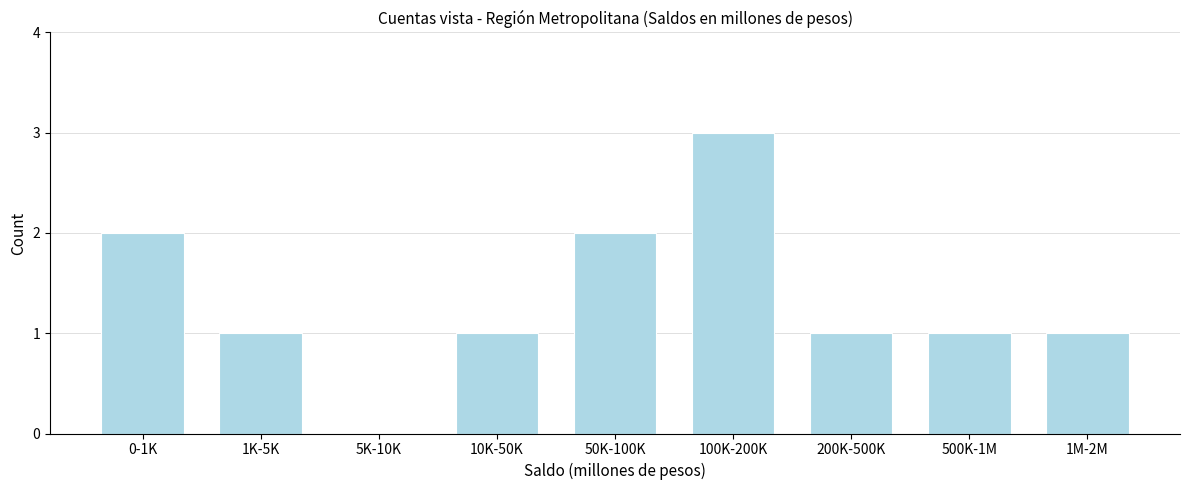

Reading left to right, what are all the values shown in this chart?

0-1K=2	1K-5K=1	5K-10K=0	10K-50K=1	50K-100K=2	100K-200K=3	200K-500K=1	500K-1M=1	1M-2M=1